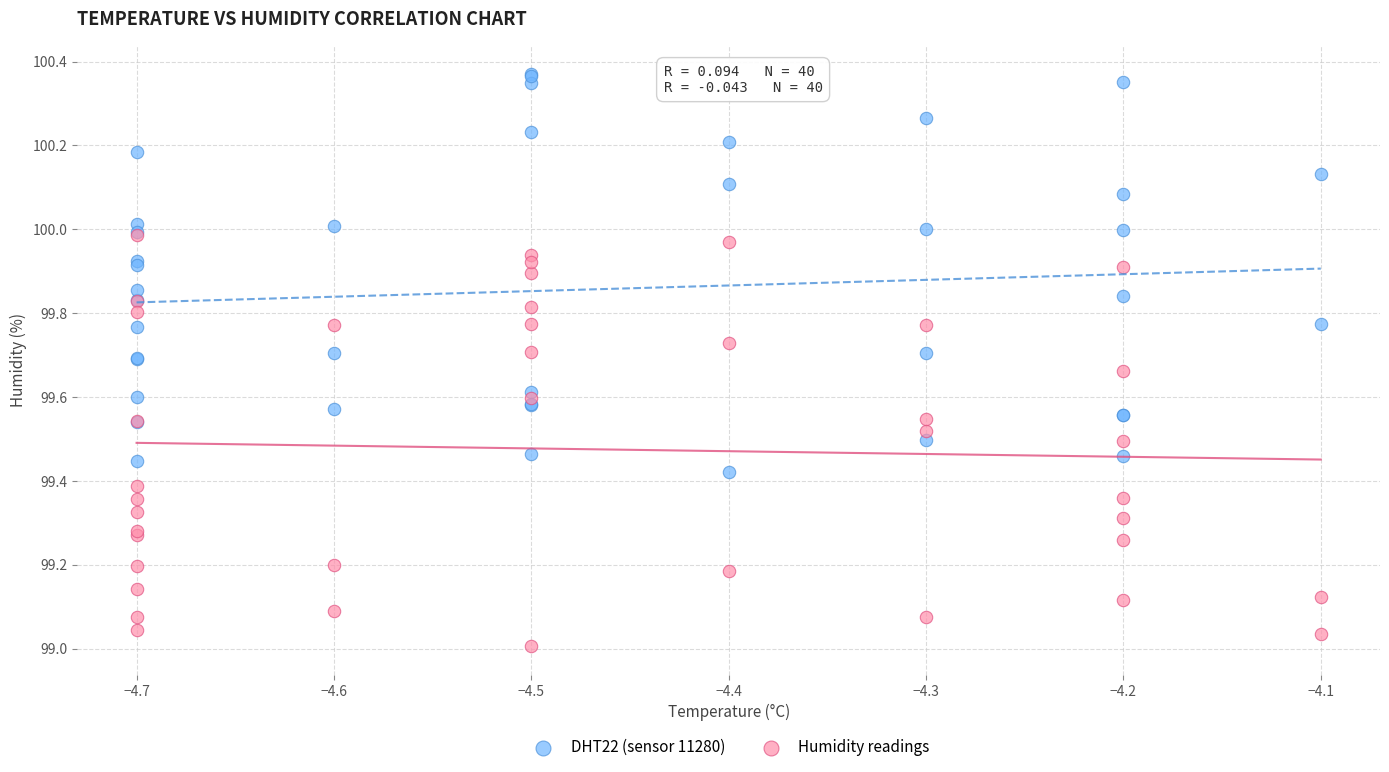

What are all the series names shown in the legend?

DHT22 (sensor 11280), Humidity readings